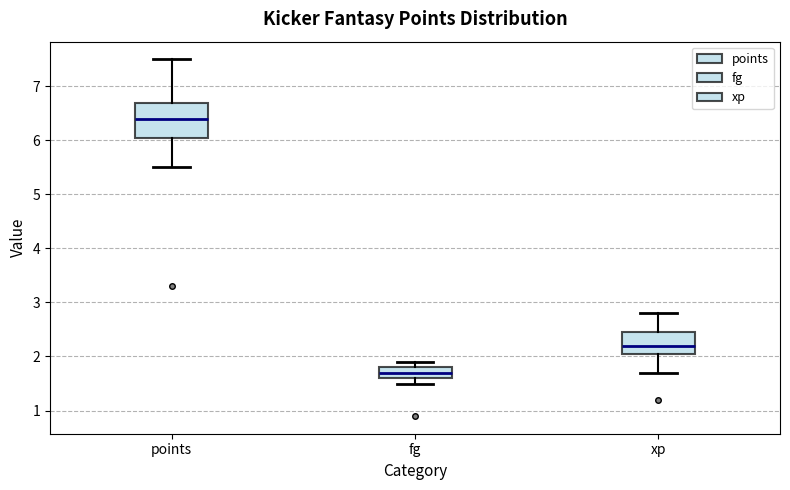

Reading left to right, transcribe this box plot: for each box, give where its median line is, the range the box spans, and where its two whiskers end, as read against the y-axis. The values are not printed on the chart, so give them approximately, as read against the axis.

points: median 6.4, box 6.1 to 6.7, whiskers 5.5 to 7.5
fg: median 1.7, box 1.6 to 1.8, whiskers 1.5 to 1.9
xp: median 2.2, box 2.1 to 2.5, whiskers 1.7 to 2.8